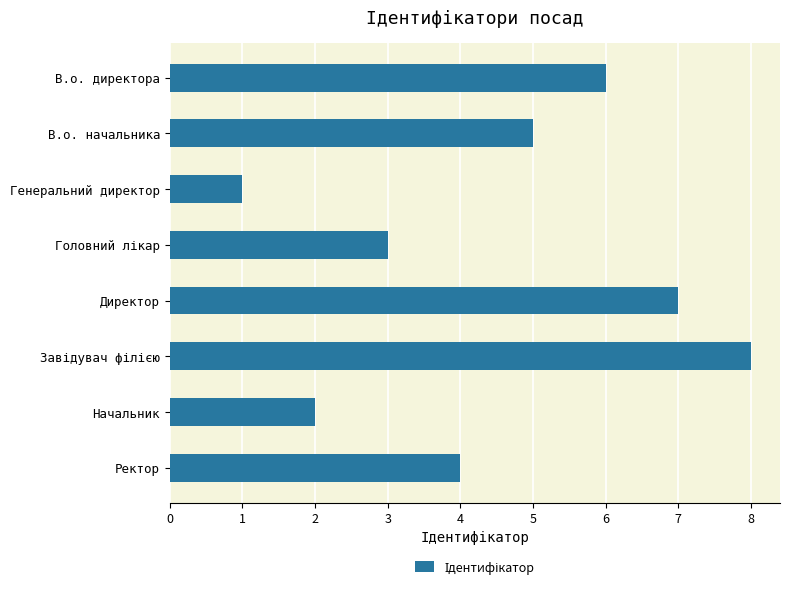

What is the ratio of the value at В.о. начальника to the value at Начальник?

2.5